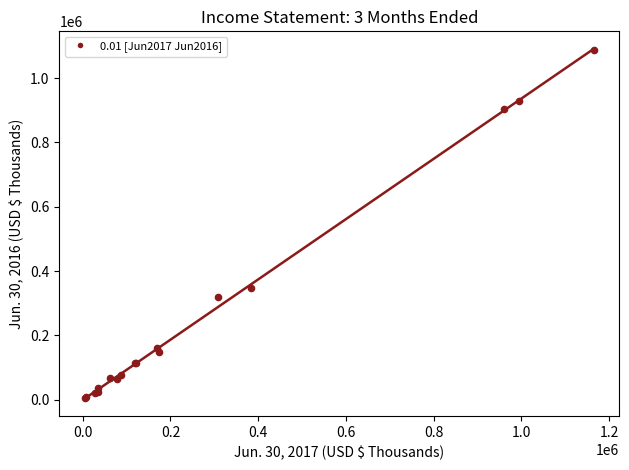

What Y value in the scatter plot is closest to 546477?

347092